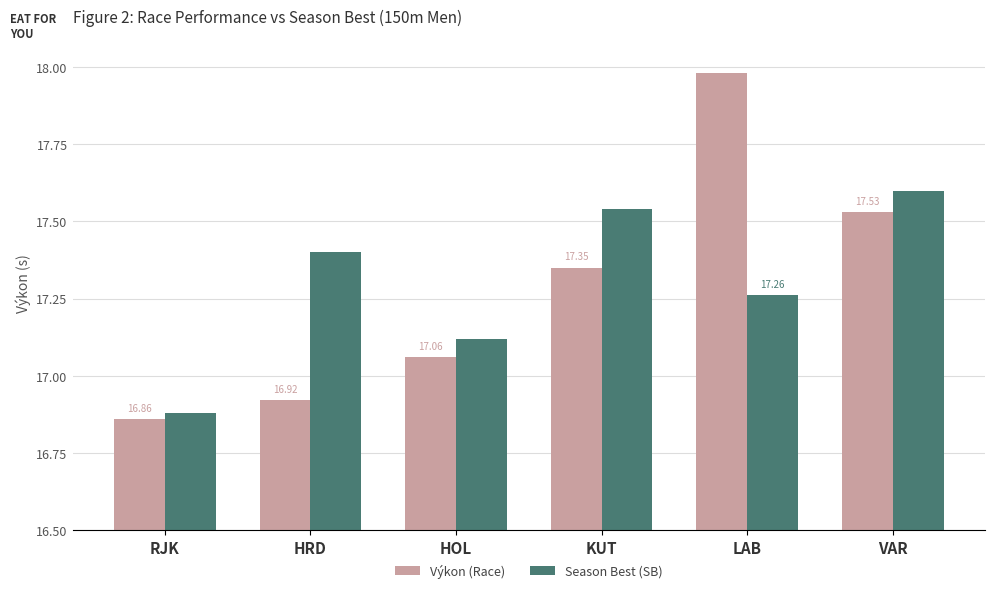

Reading right to left, list all the values displayed in this chart.

Výkon (Race): VAR=1.0	LAB=1.5	KUT=0.9	HOL=0.6	HRD=0.4	RJK=0.4
Season Best (SB): VAR=1.1	LAB=0.8	KUT=1.0	HOL=0.6	HRD=0.9	RJK=0.4